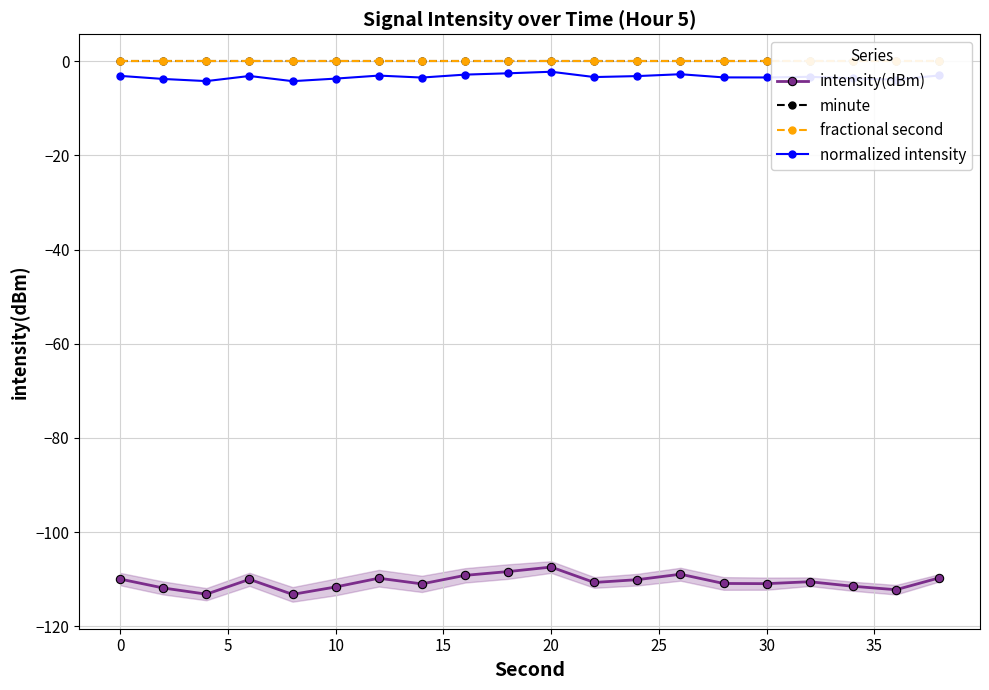

True or false: intensity(dBm) has more than 2 points higher than both neighbors.

True